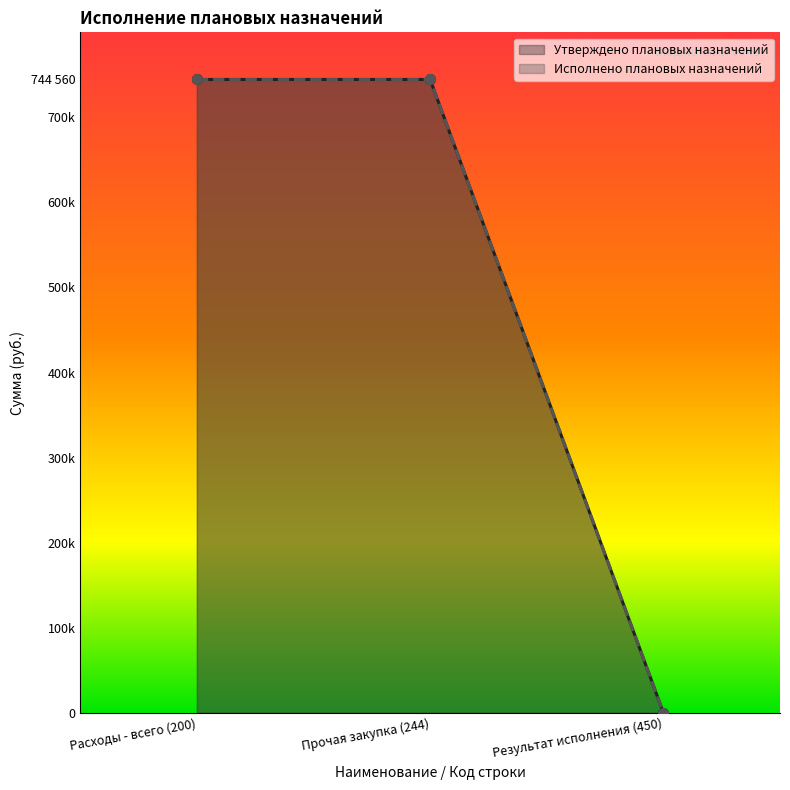

Which series has the largest range (max minus min)?

Утверждено плановых назначений